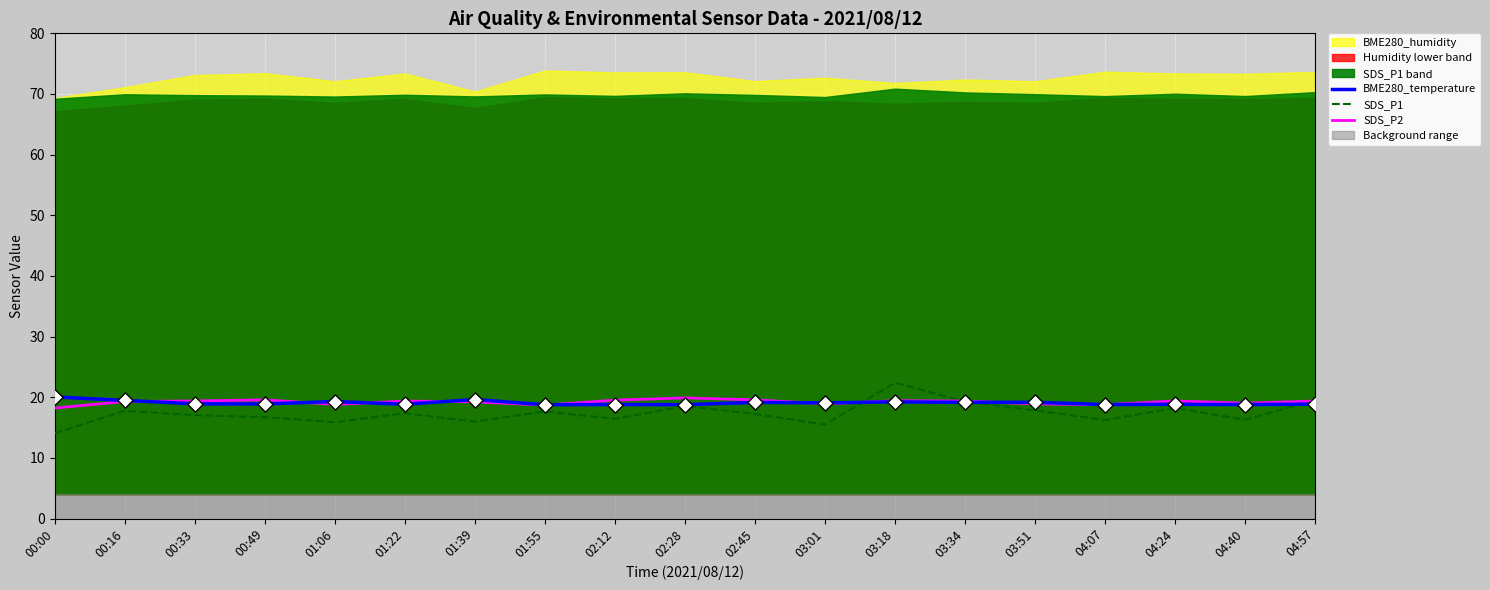

Which series has the largest Y range (max minus min)?

SDS_P1